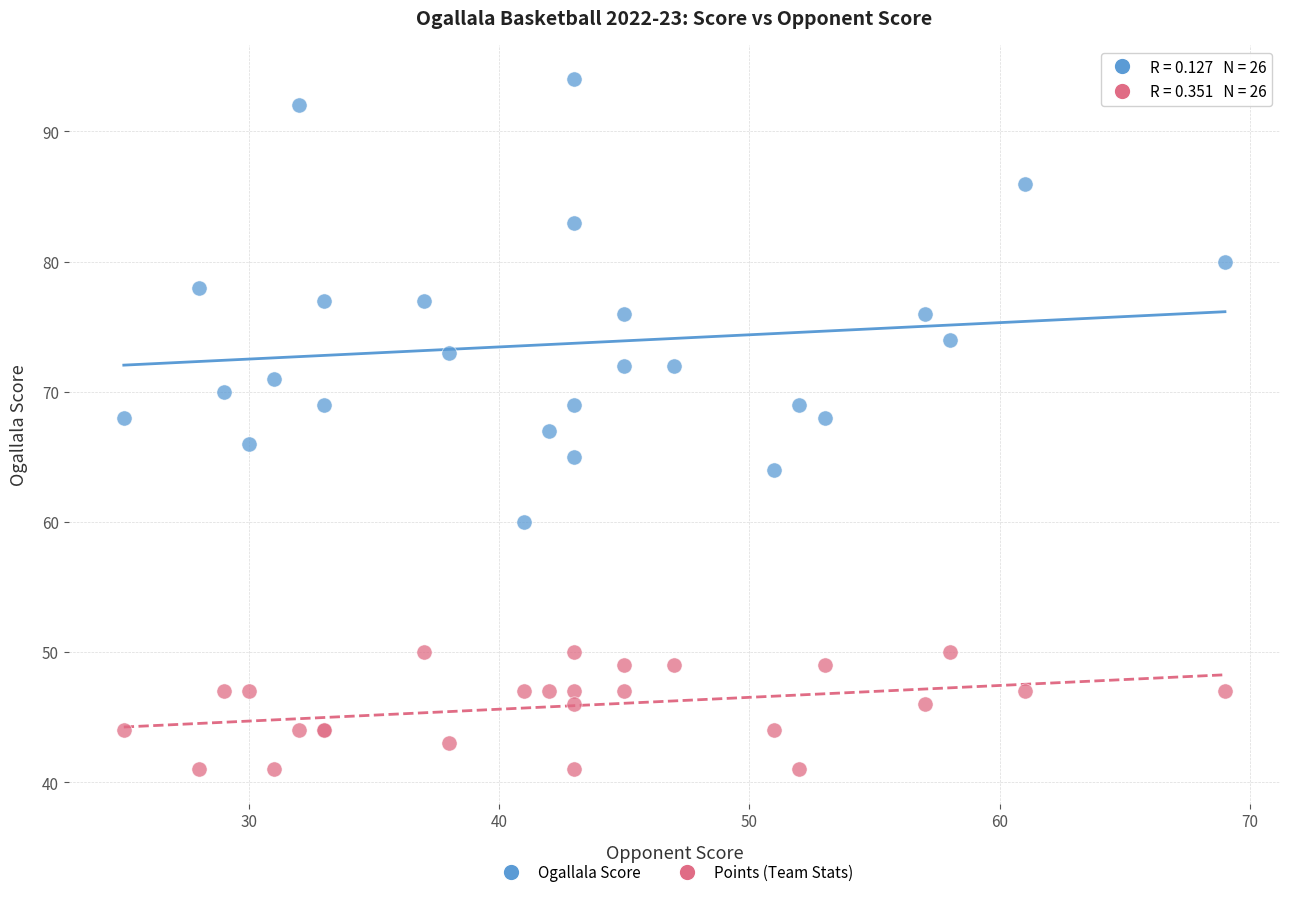

Which series contains the lowest Y value?

Points (Team Stats)